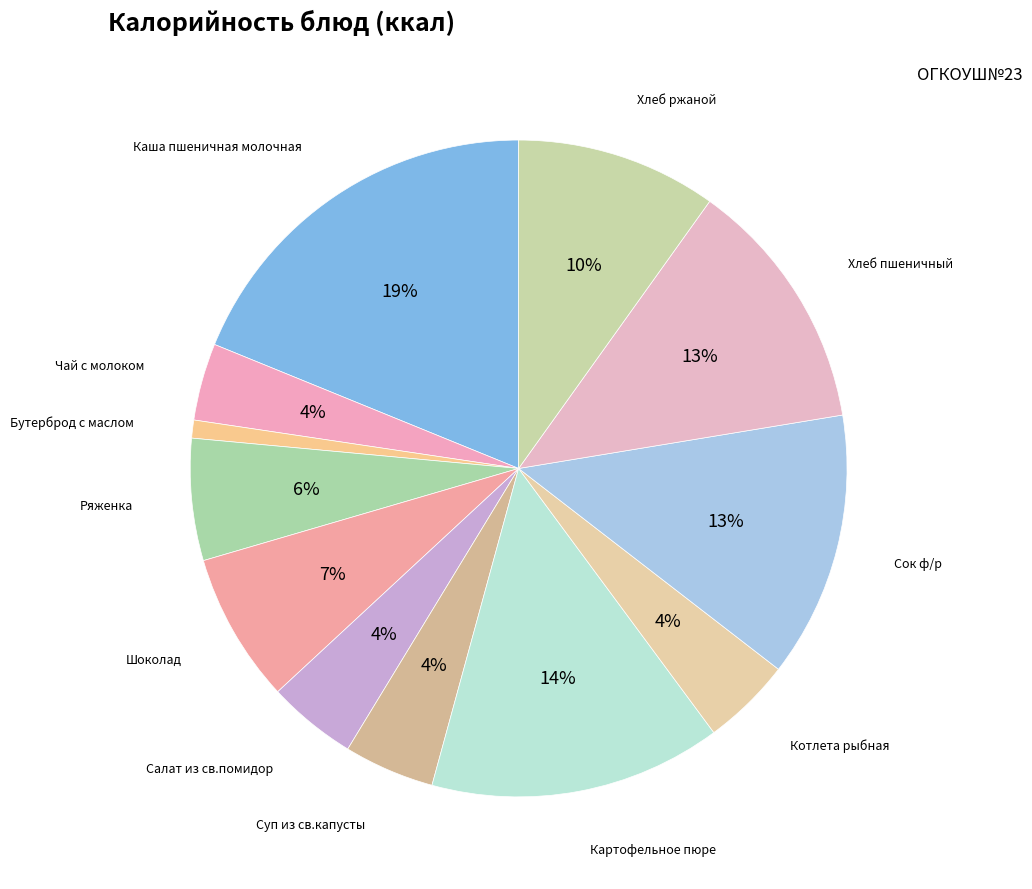

Is there any slice that represents more than half of the pie?

No